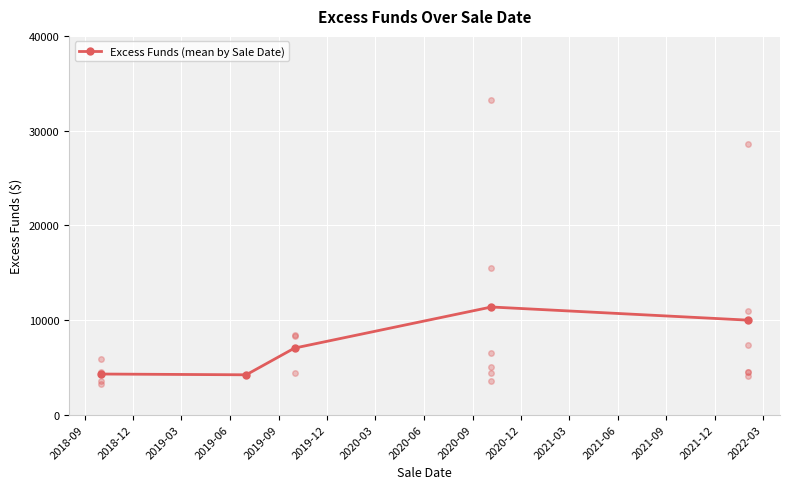

What is the minimum value shown in the chart?

4208.9